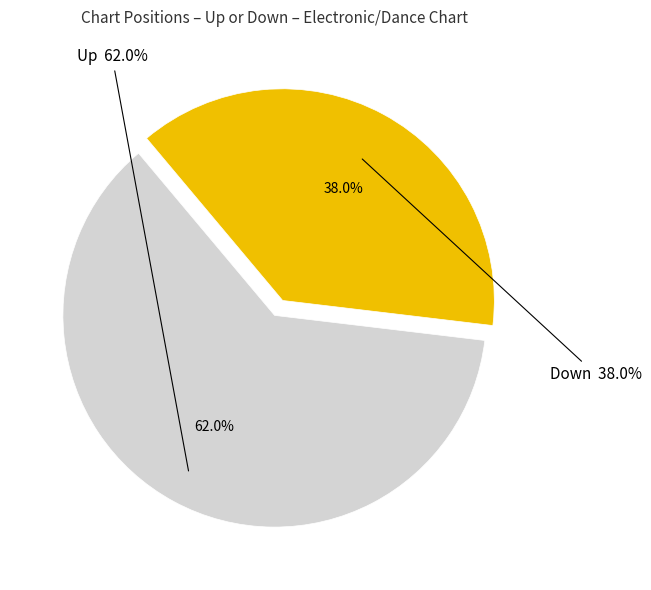

To the nearest percent, what portion does up represent?

62%